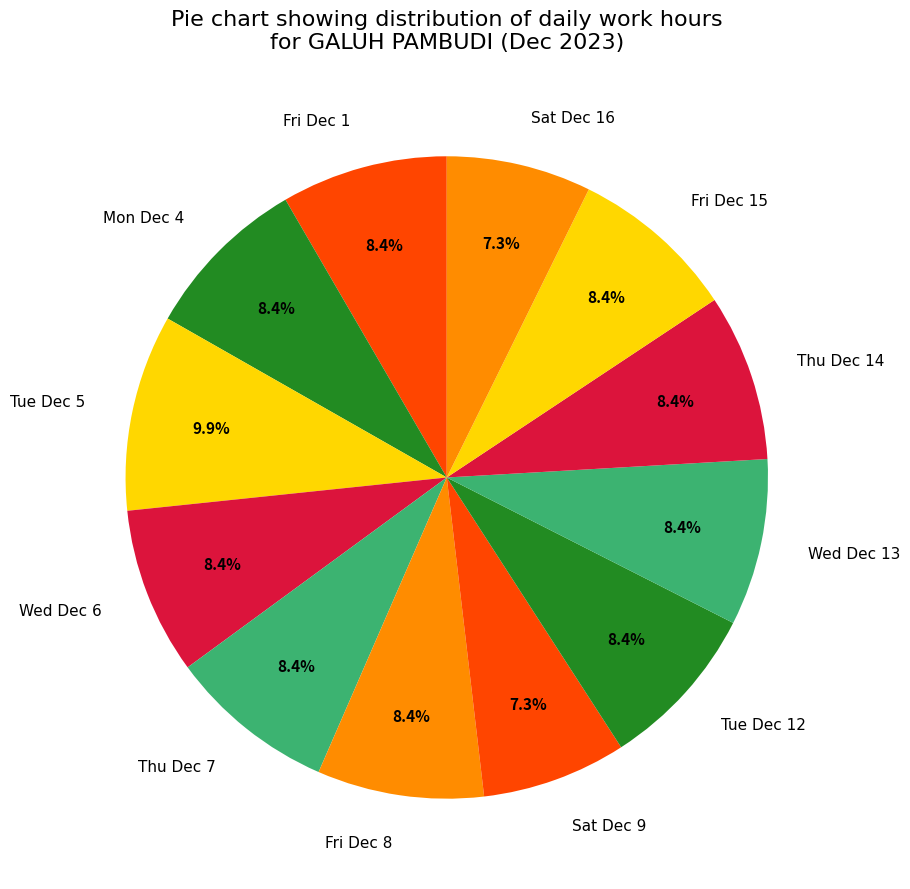

Count the number of slices in the pie.

12